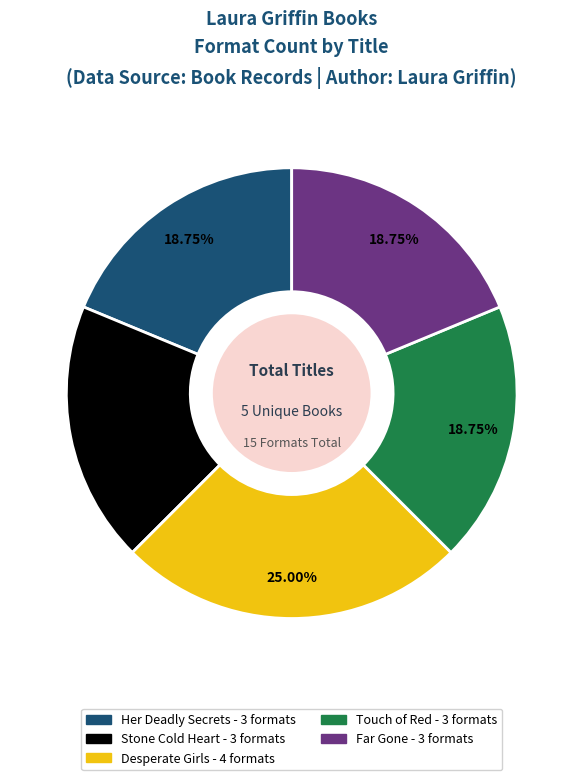

Do Her Deadly Secrets and Far Gone together represent more than half of the pie?

No